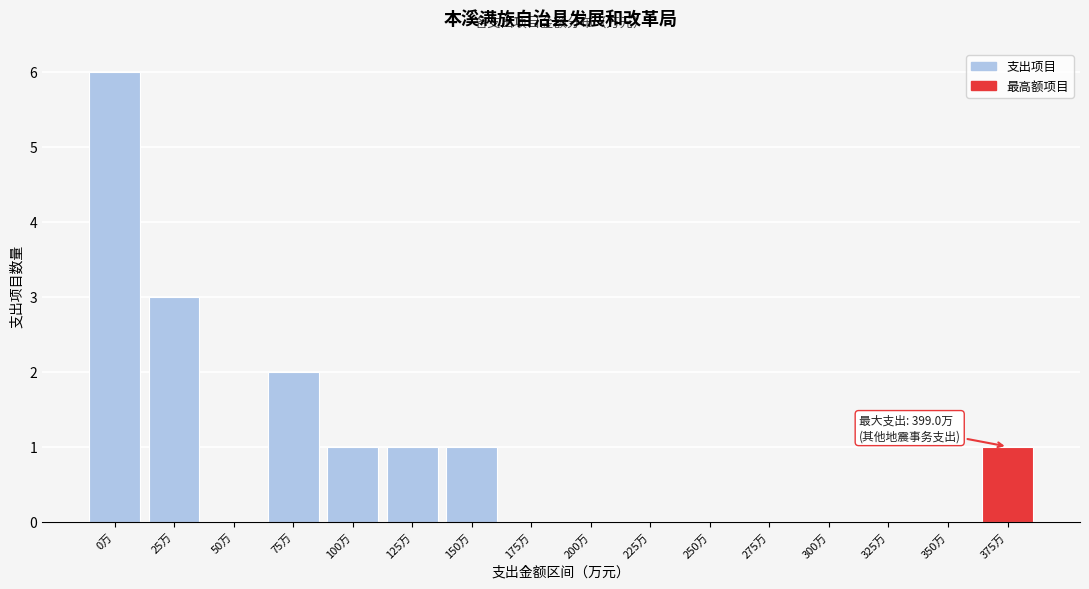

Reading left to right, list all the values displayed in this chart.

0万=6	25万=3	50万=0	75万=2	100万=1	125万=1	150万=1	175万=0	200万=0	225万=0	250万=0	275万=0	300万=0	325万=0	350万=0	375万=1